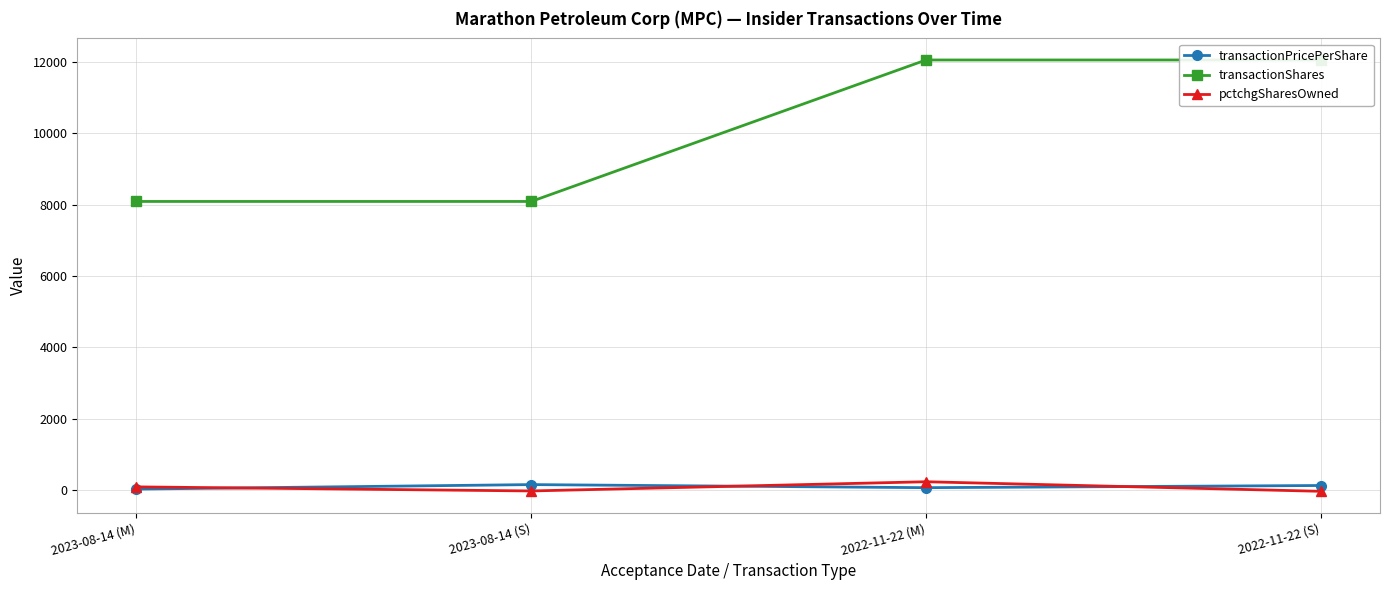

What is the total value across all series at 2023-08-14 (M)?

8189.9